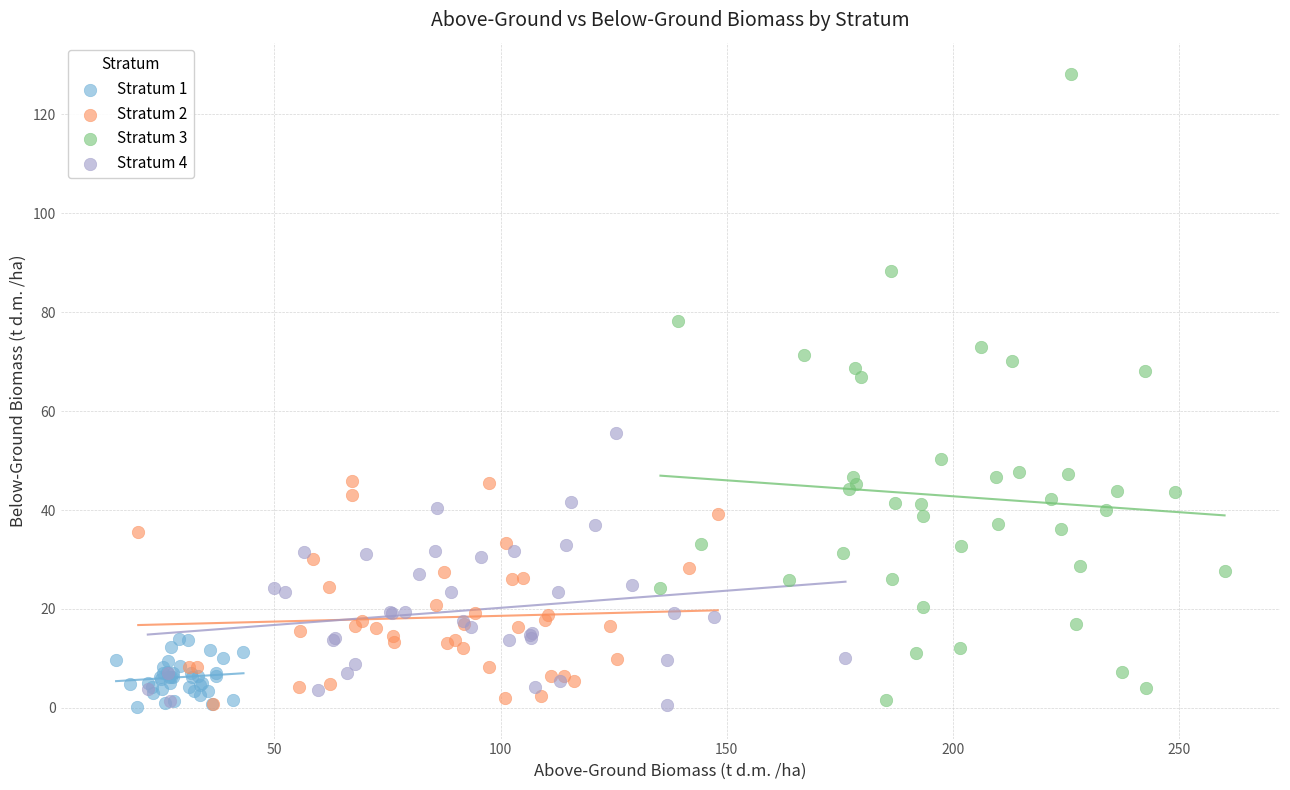

What are all the series names shown in the legend?

Stratum 1, Stratum 2, Stratum 3, Stratum 4